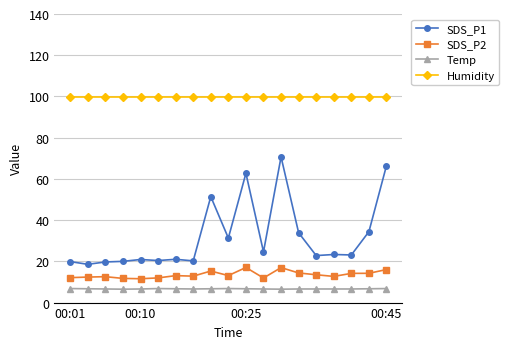

Rank the series by their maximum value, from highest to lowest.

Humidity, SDS_P1, SDS_P2, Temp